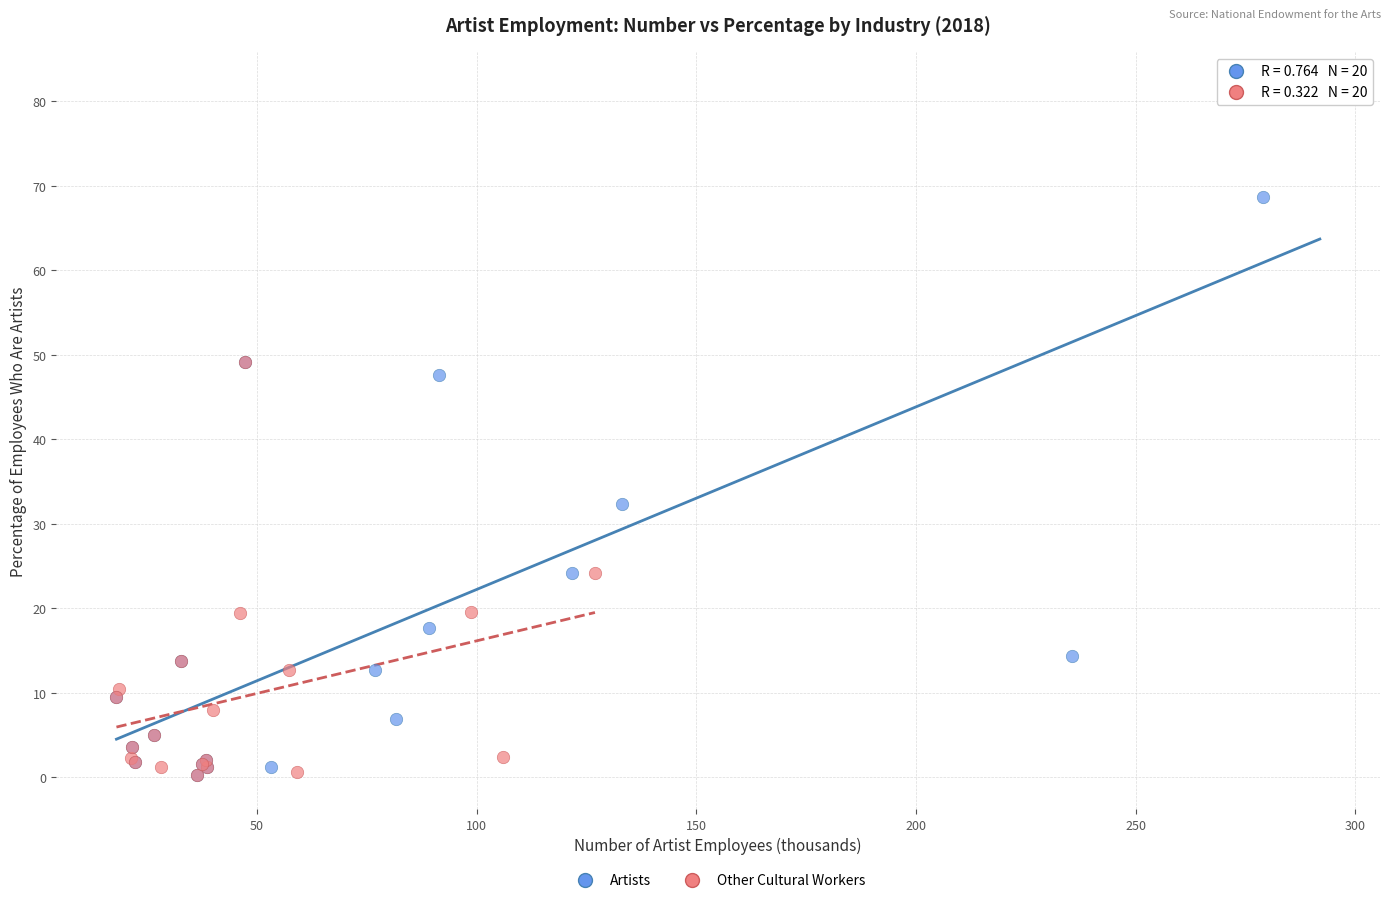

Which series contains the highest Y value?

Artists